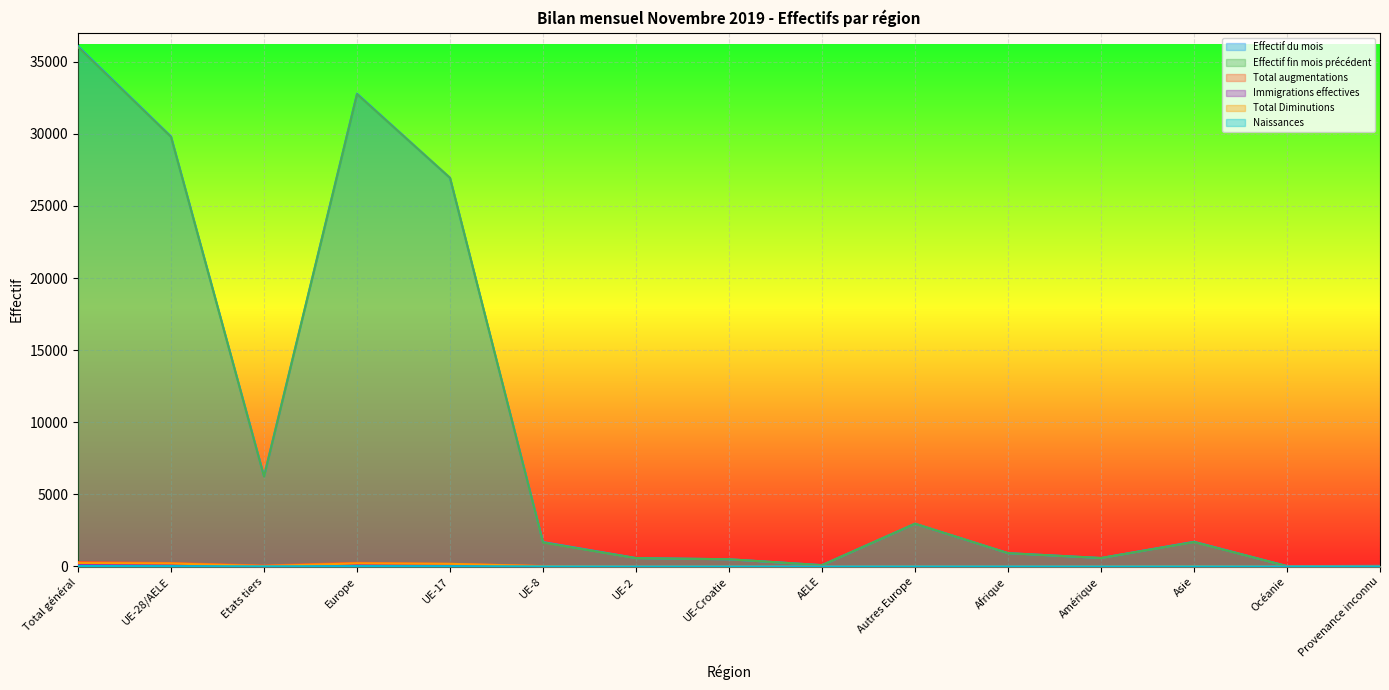

Is it true that Total augmentations equals 1 at UE-Croatie?

False